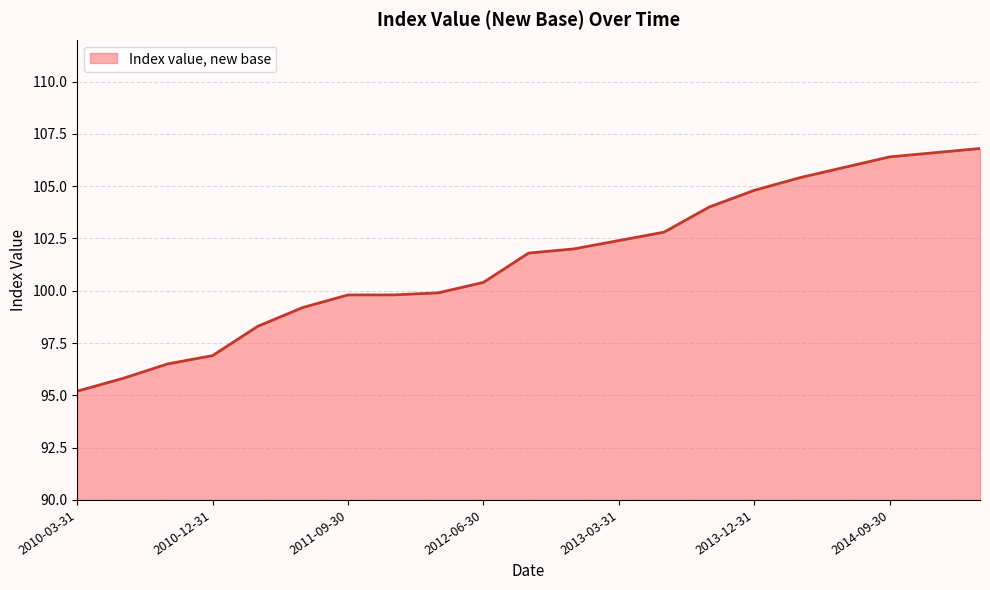

What is the greatest value displayed?

106.8